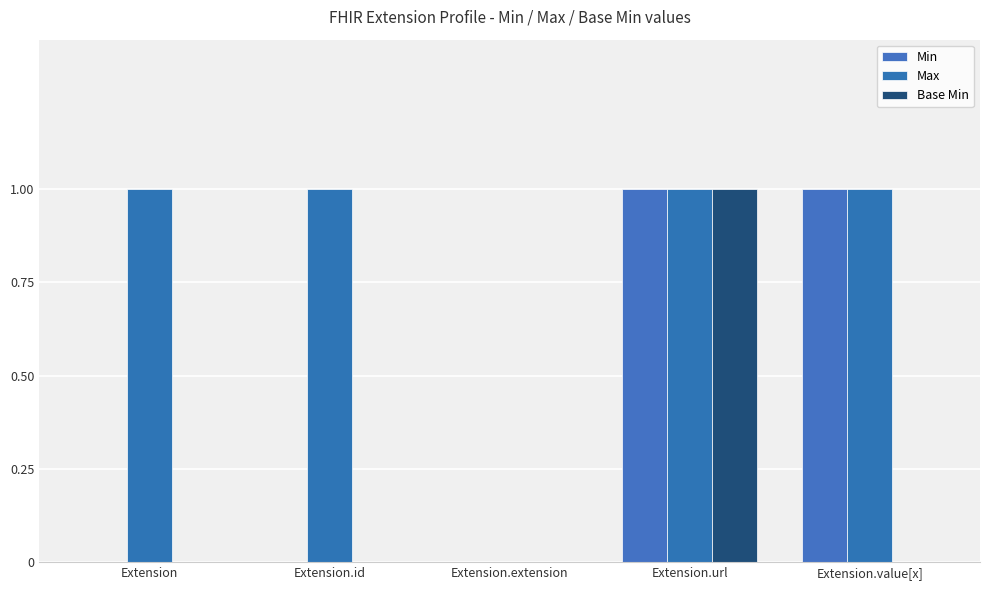

Is the value of Min at Extension.url greater than the value of Max at Extension.extension?

Yes